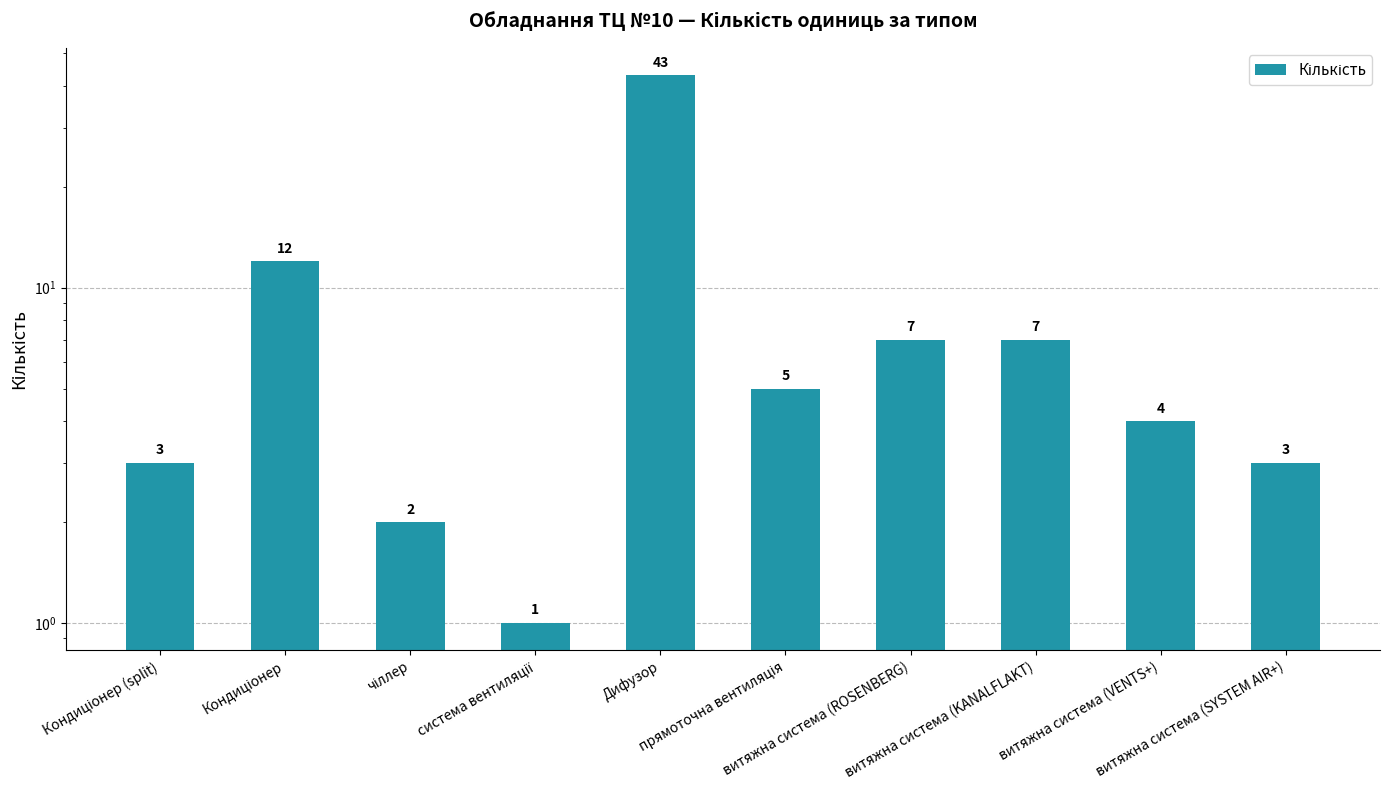

What is the sum of all values?

87